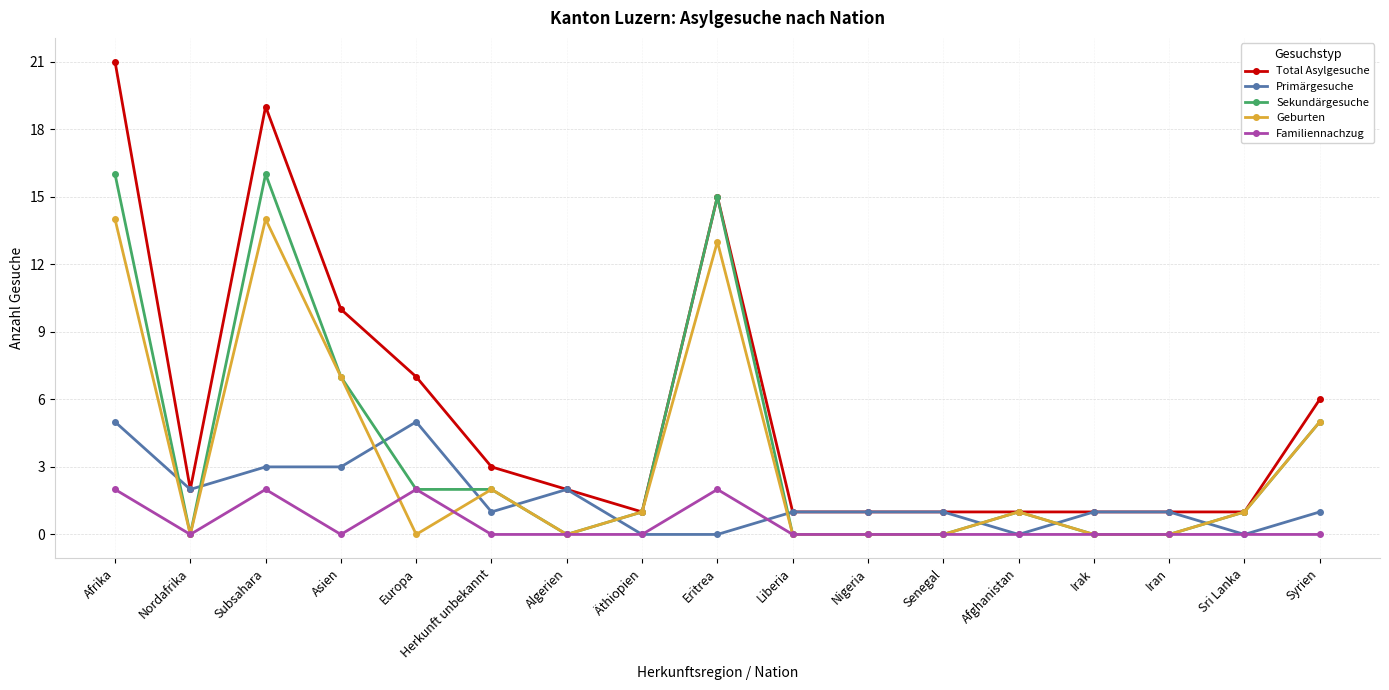

Between Eritrea and Nigeria, which series saw the biggest shift?

Sekundärgesuche